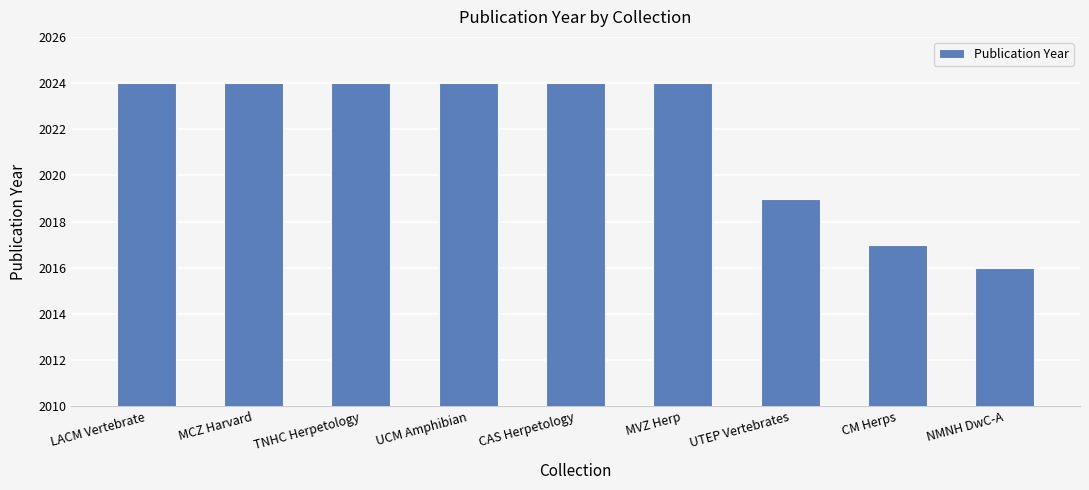

What is the label of the 9th bar from the left?

NMNH DwC-A